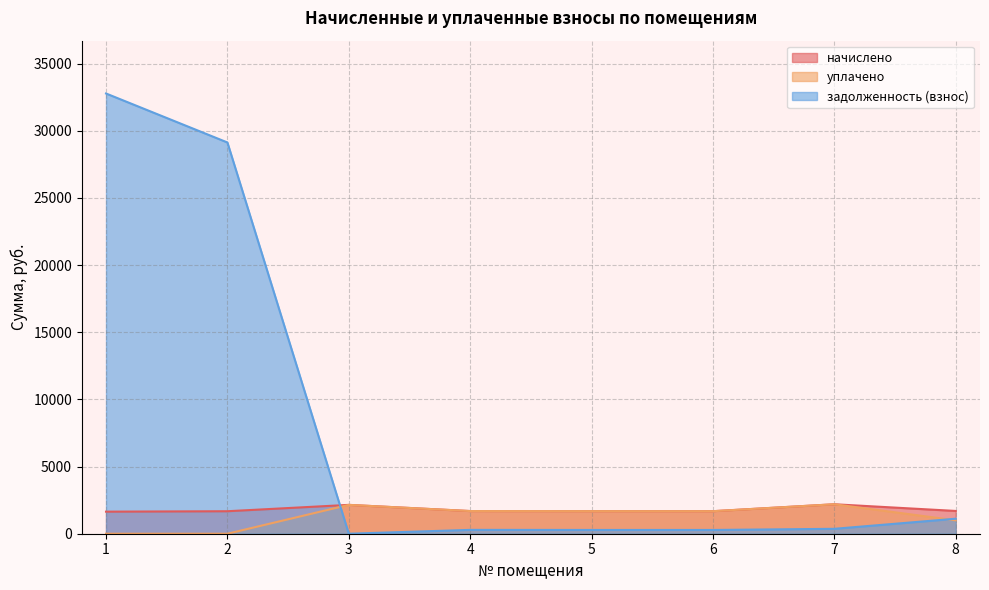

What is the sum of all начислено values?

14401.7